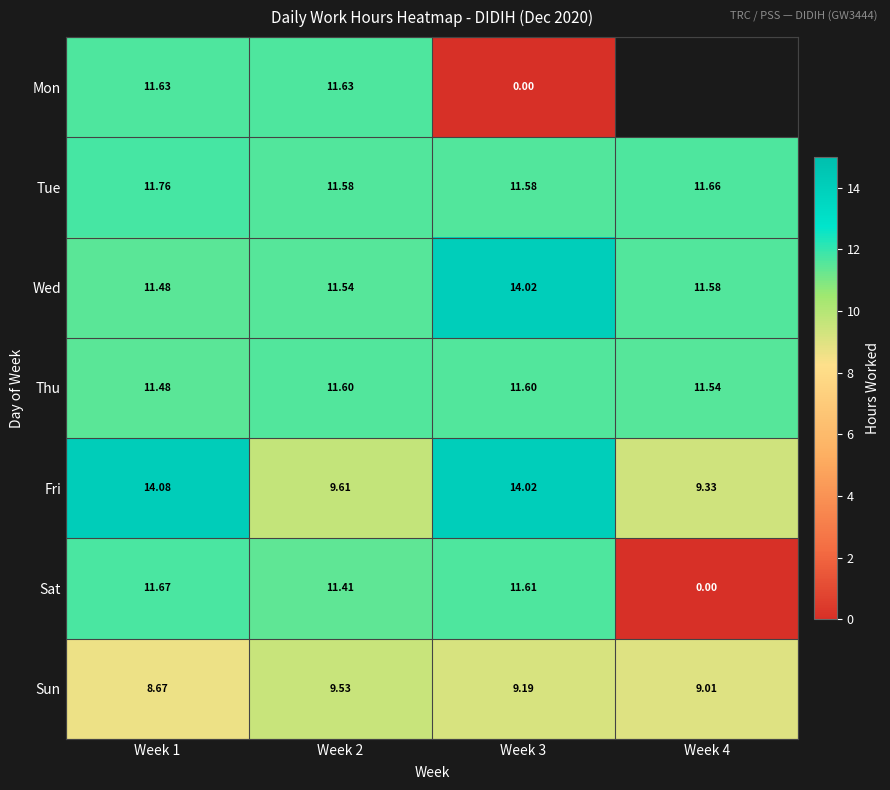

What is the total value across all series at Week 1?

80.8